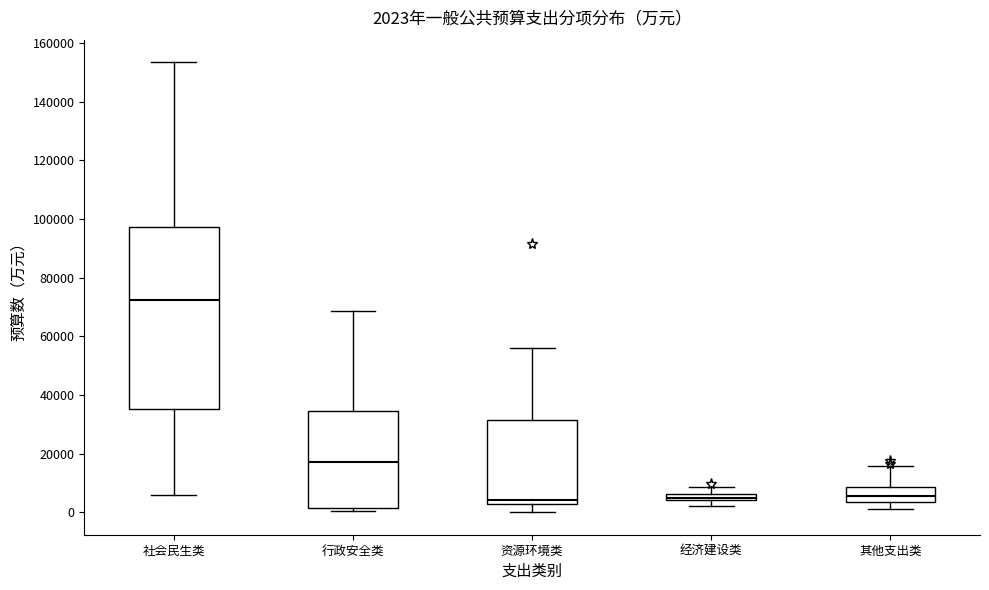

Comparing the boxes themselves (not the whiskers), which one is the tallest?

社会民生类